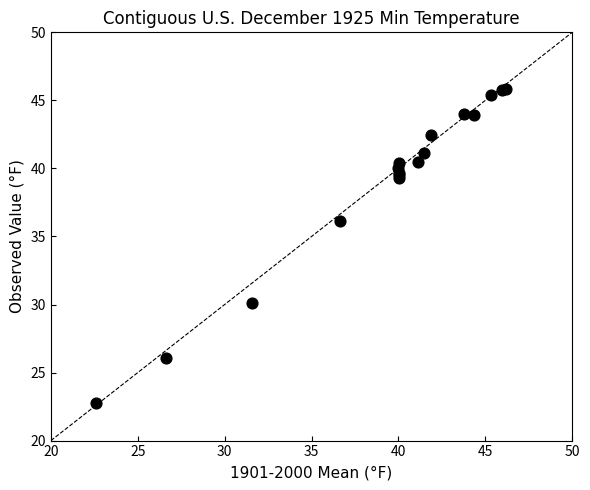

What Y value in the scatter plot is closest to 34?

36.2